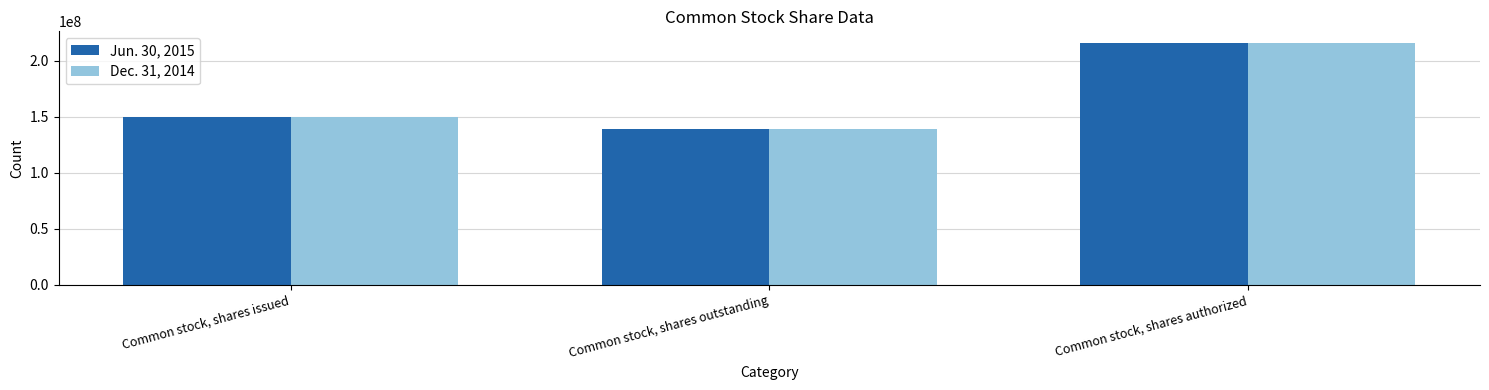

What is the sum of the Dec. 31, 2014 values at Common stock, shares outstanding and Common stock, shares issued?

289282758